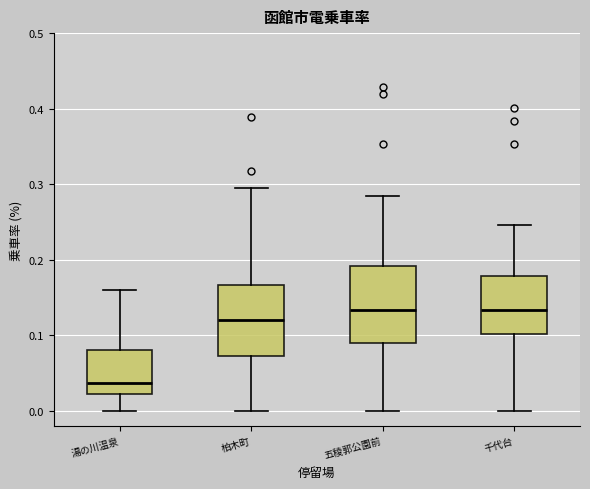

Where does the median line of the box for 柏木町 sit on the y-axis? The values are not printed on the chart, so give them approximately, as read against the axis.

0.12